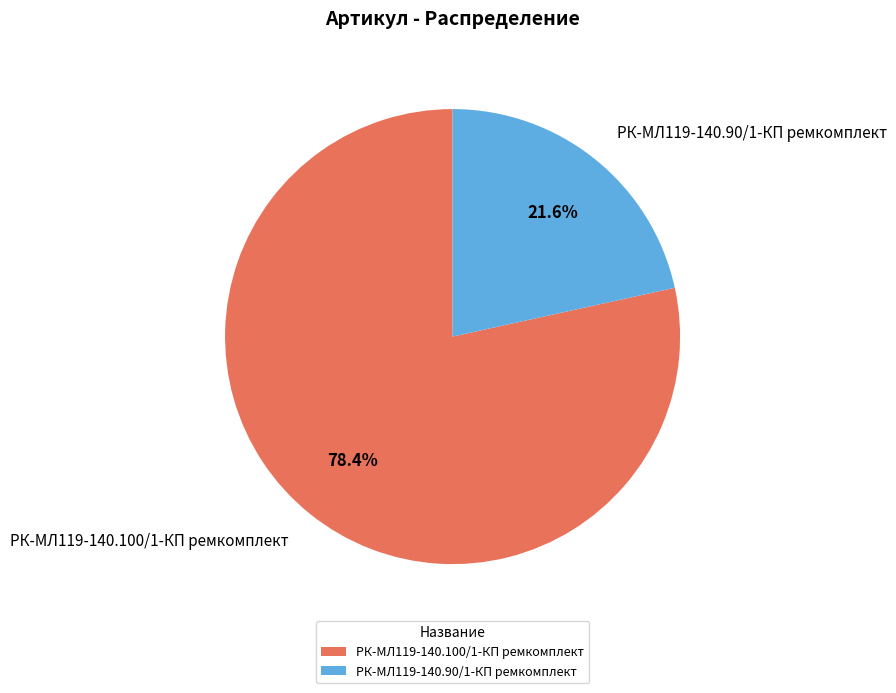

To the nearest percent, what is the average slice percentage?

50%